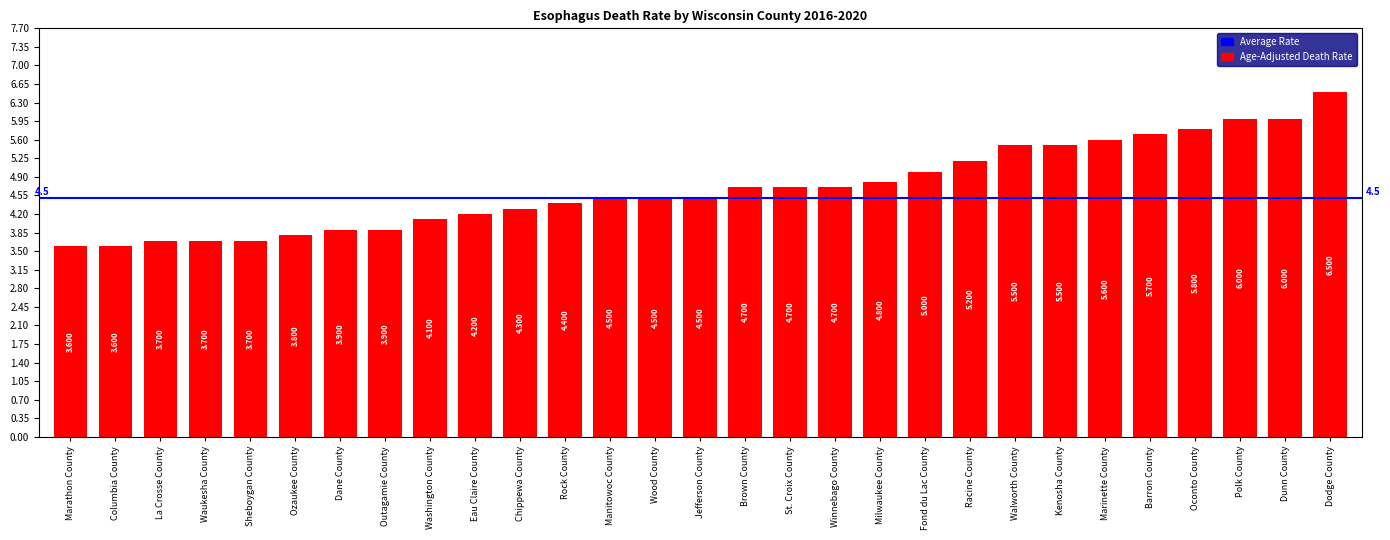

What value does the data have at Washington County?

4.1